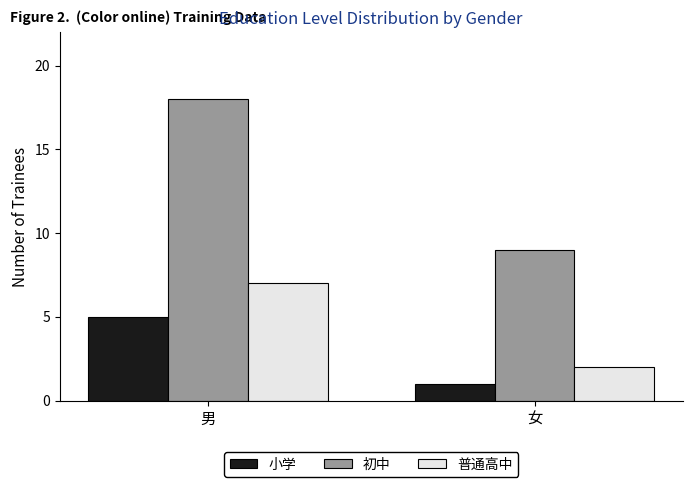

Rank the categories by 初中 value from lowest to highest.

女, 男